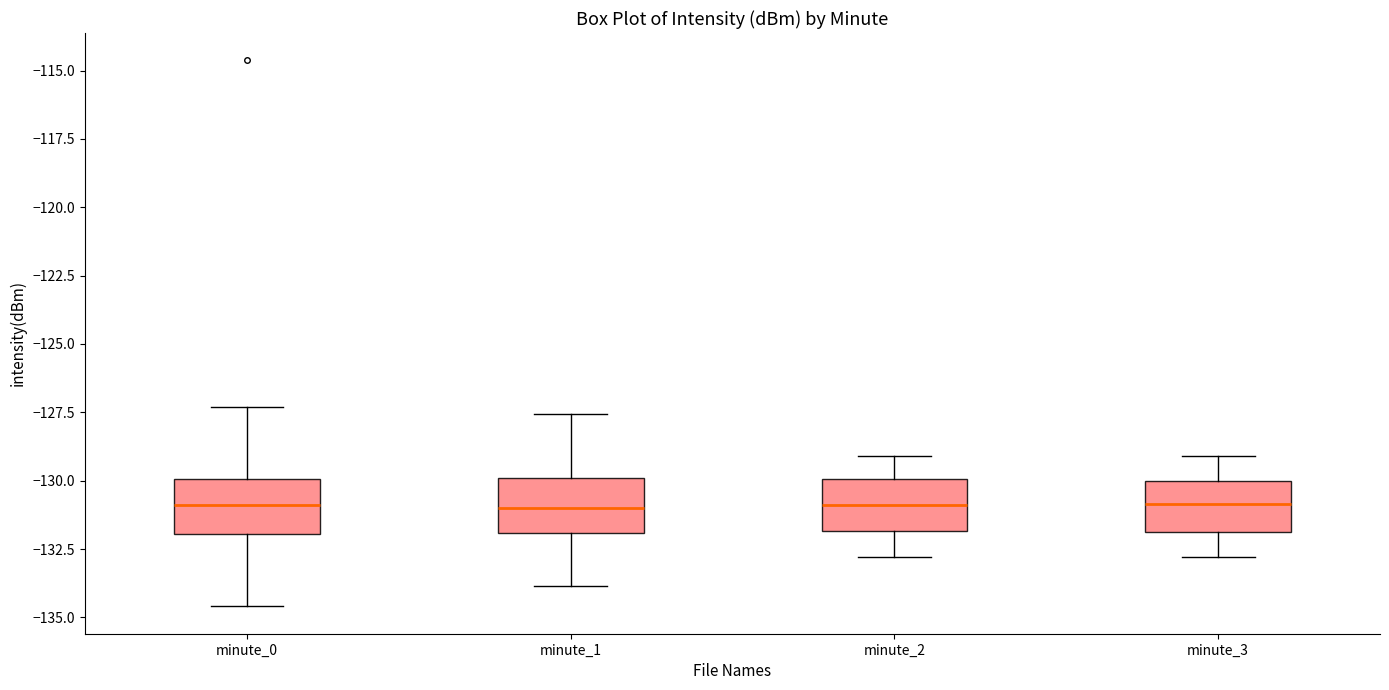

Reading left to right, read every box against the y-axis: the position of its median line, the range the box covers, and the ends of its whiskers. The values are not printed on the chart, so give them approximately, as read against the axis.

minute_0: median -131.0, box -132.0 to -130.0, whiskers -134.5 to -127.5
minute_1: median -131.0, box -132.0 to -130.0, whiskers -134.0 to -127.5
minute_2: median -131.0, box -132.0 to -130.0, whiskers -133.0 to -129.0
minute_3: median -131.0, box -132.0 to -130.0, whiskers -133.0 to -129.0